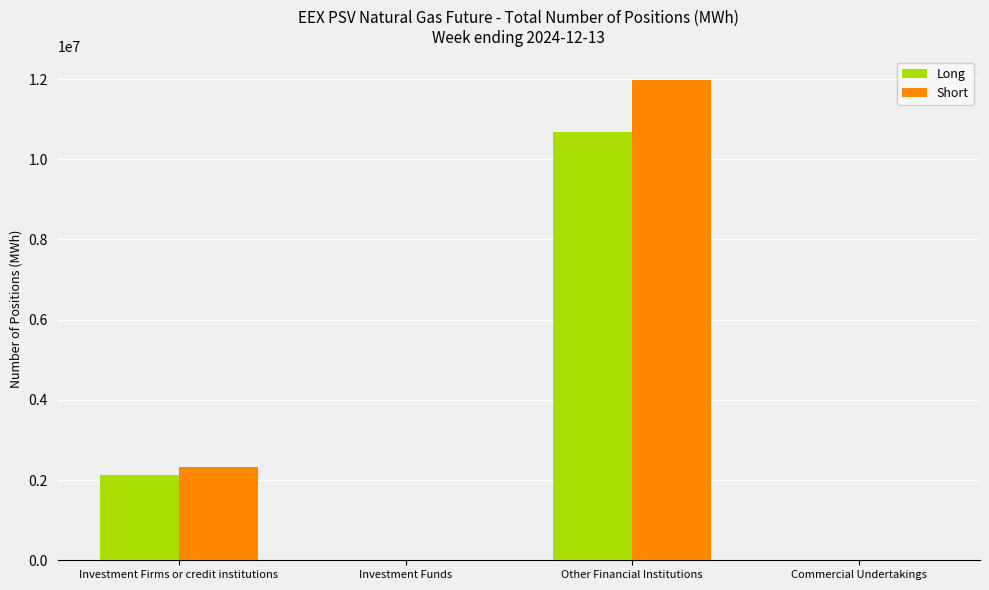

What are all the series names shown in the legend?

Long, Short